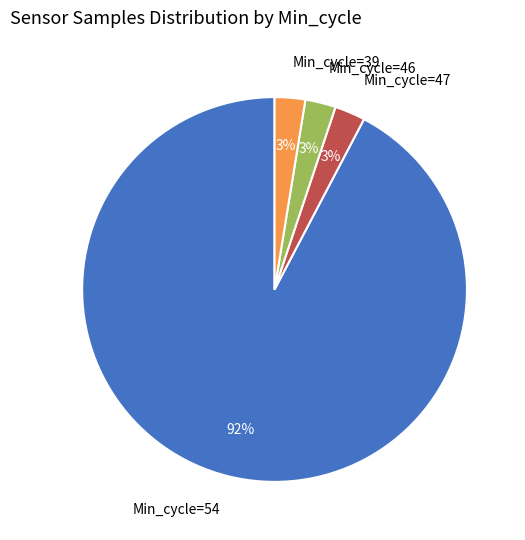

Does any single category account for the majority?

Yes